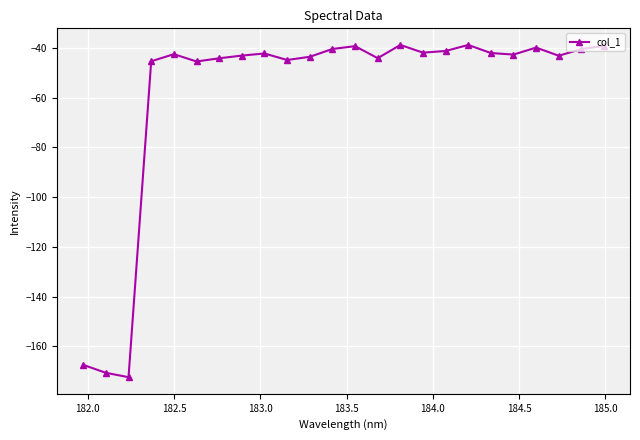

What is the difference between the maximum and minimum values?

133.5